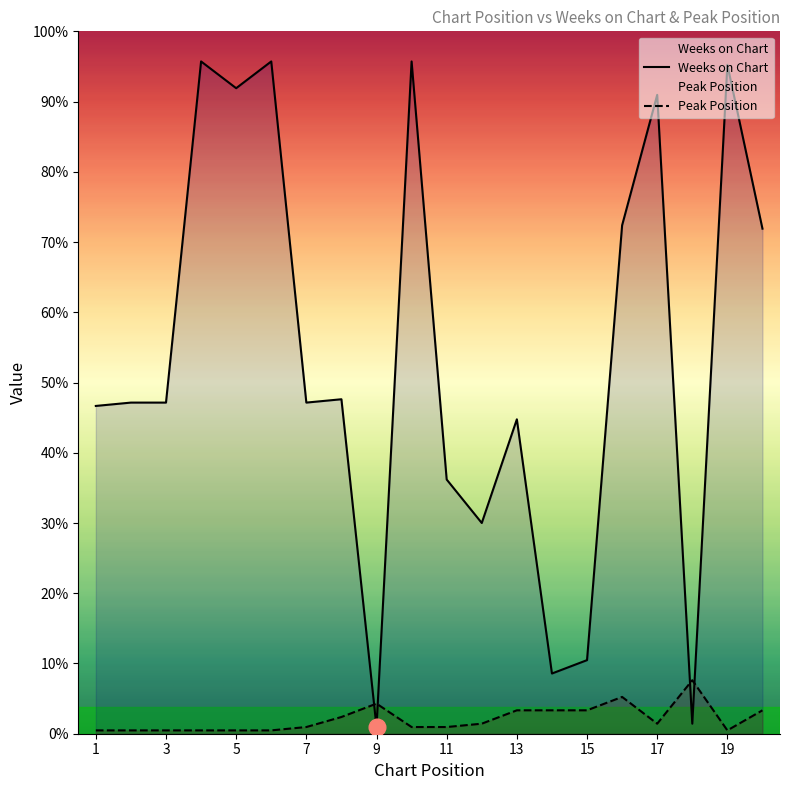

What is the difference between the Weeks on Chart values at 16 and 18?

149